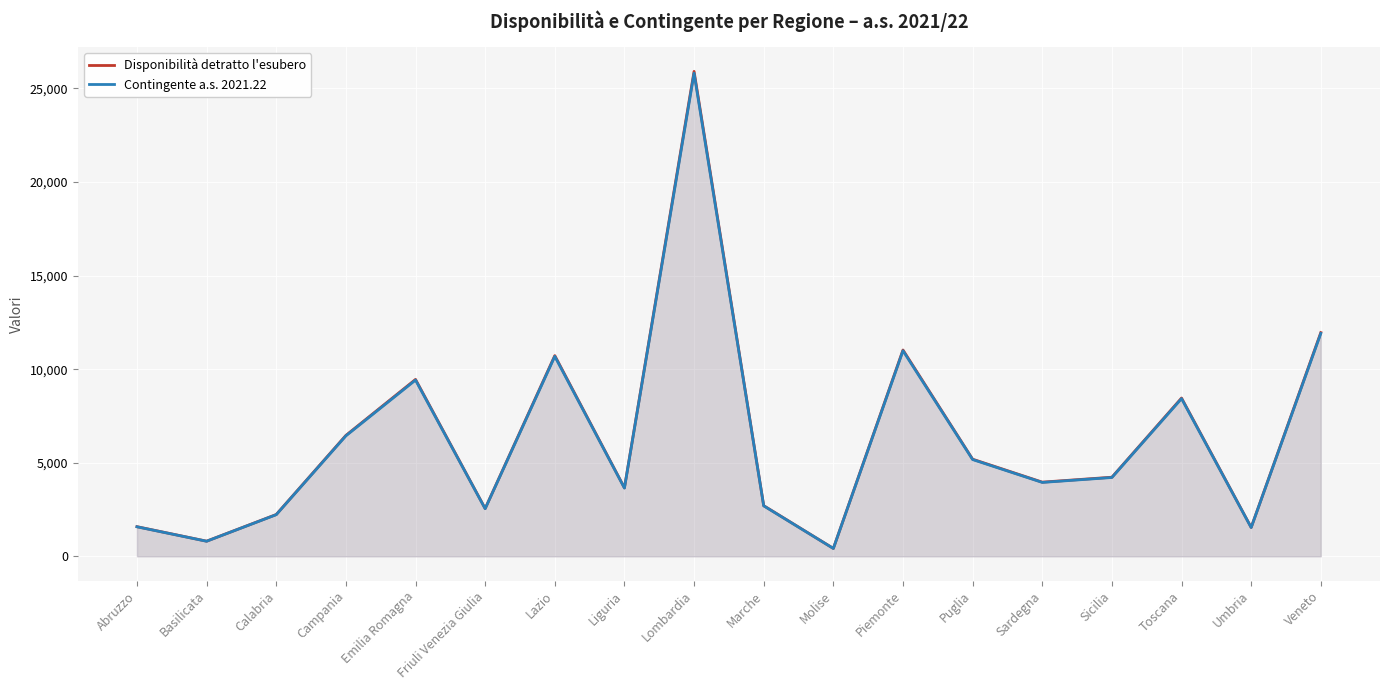

What is the total value across all series at Friuli Venezia Giulia?

5097